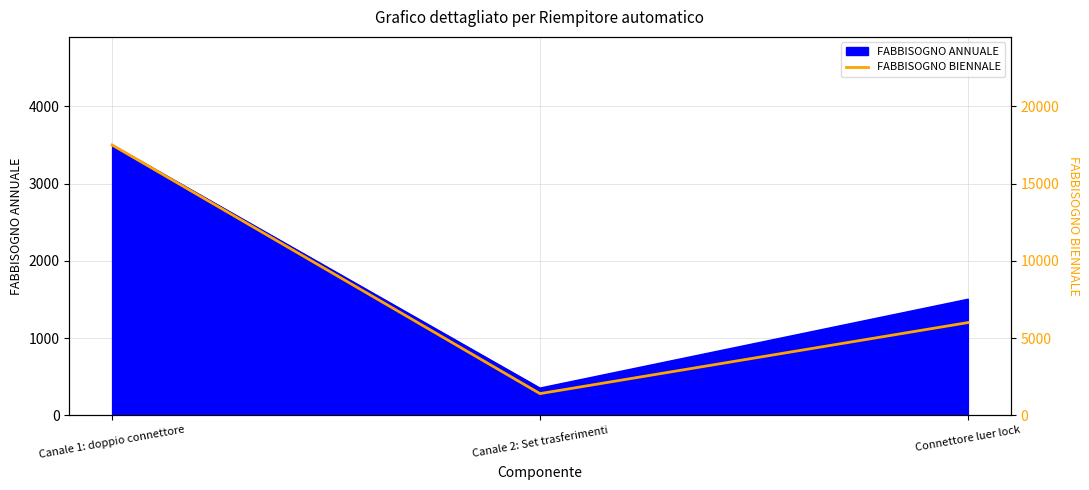

What is the greatest value displayed?

17500